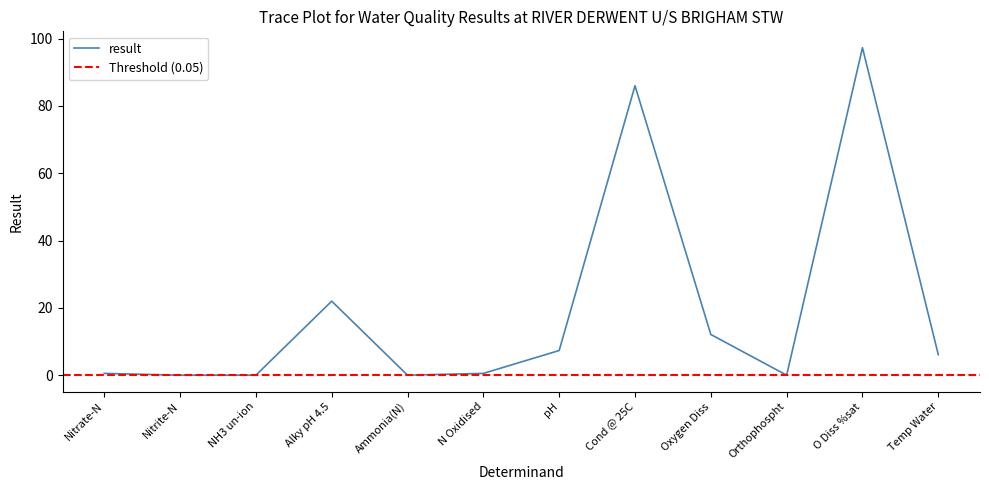

What position from the left is Nitrite-N?

2